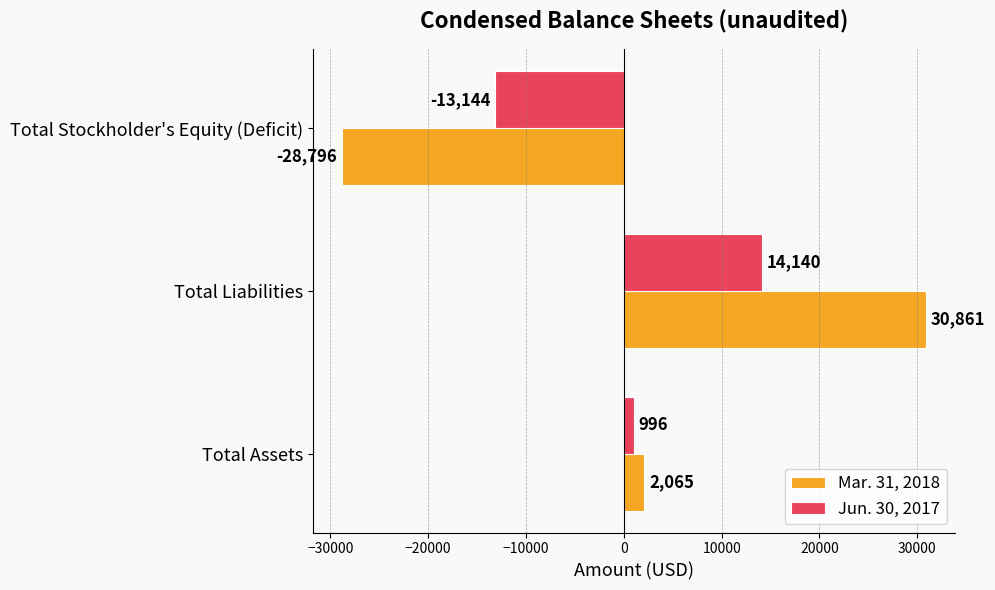

How many values in the Mar. 31, 2018 series are below 2065?

1